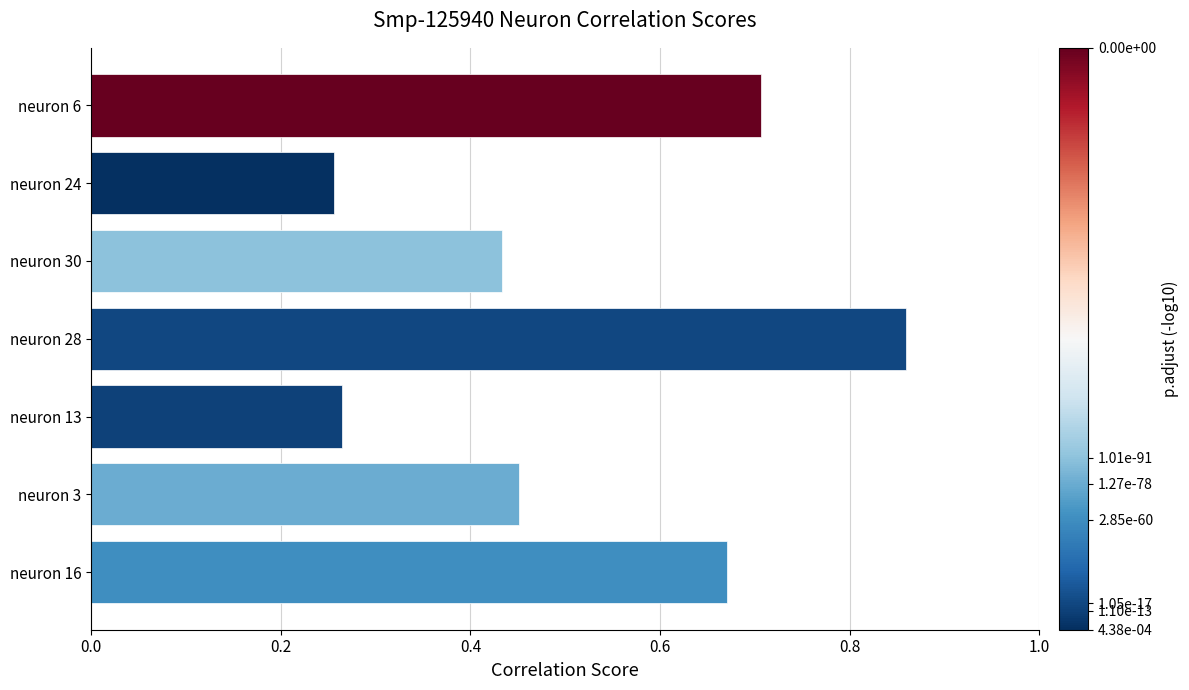

Count the values in the range 0 to 1.

7